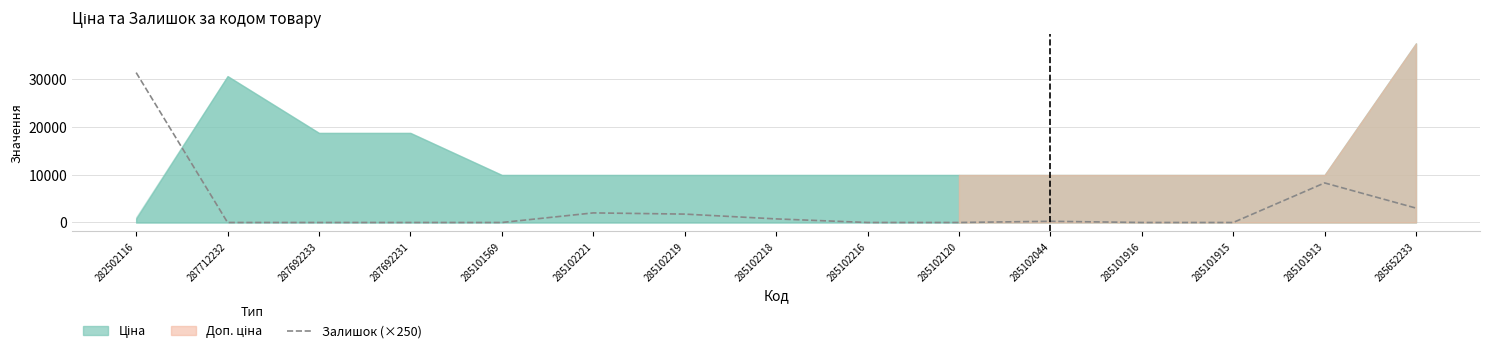

The value at 285102221 is 2000. True or false?

True